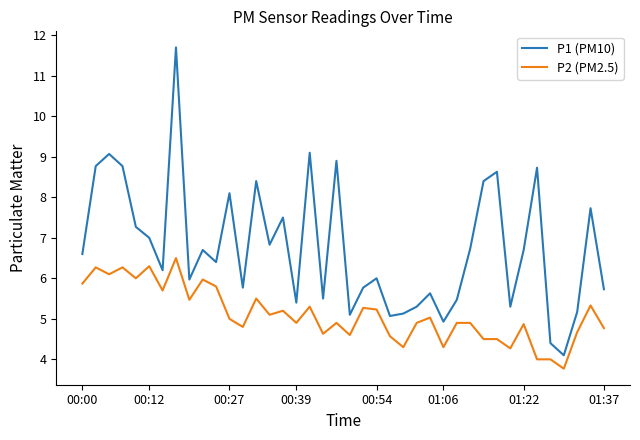

True or false: P2 (PM2.5) and P1 (PM10) cross at least once.

False